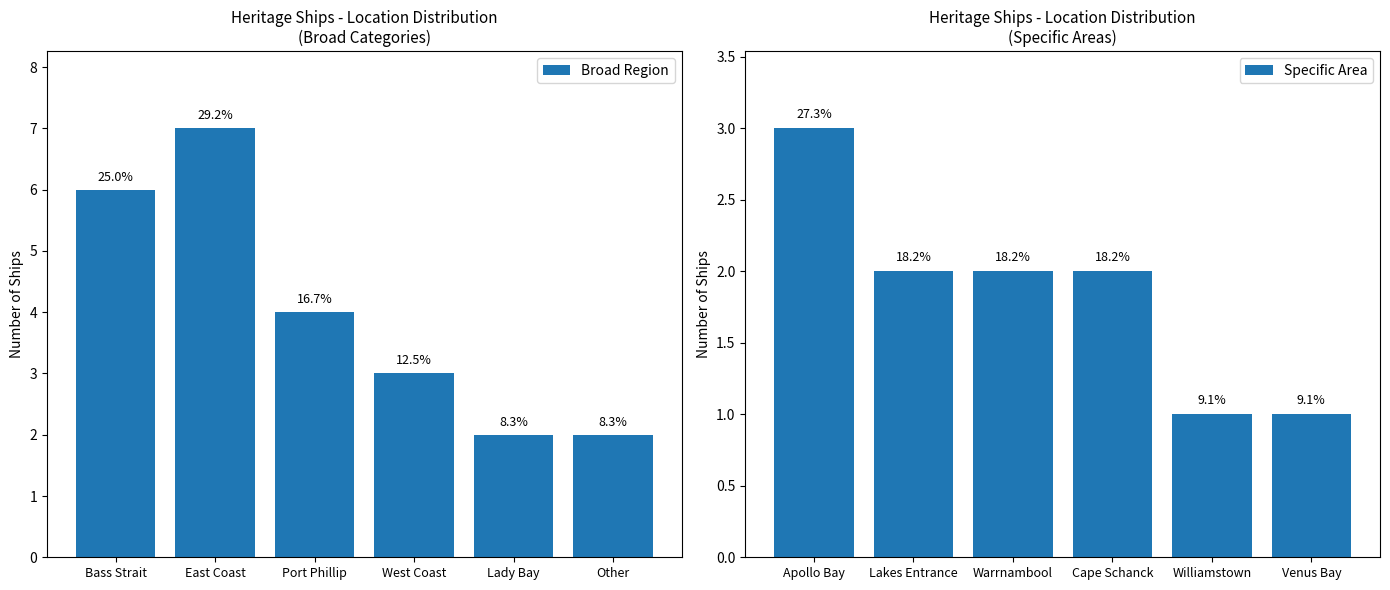

What is the label of the 1st bar from the left?

Bass Strait